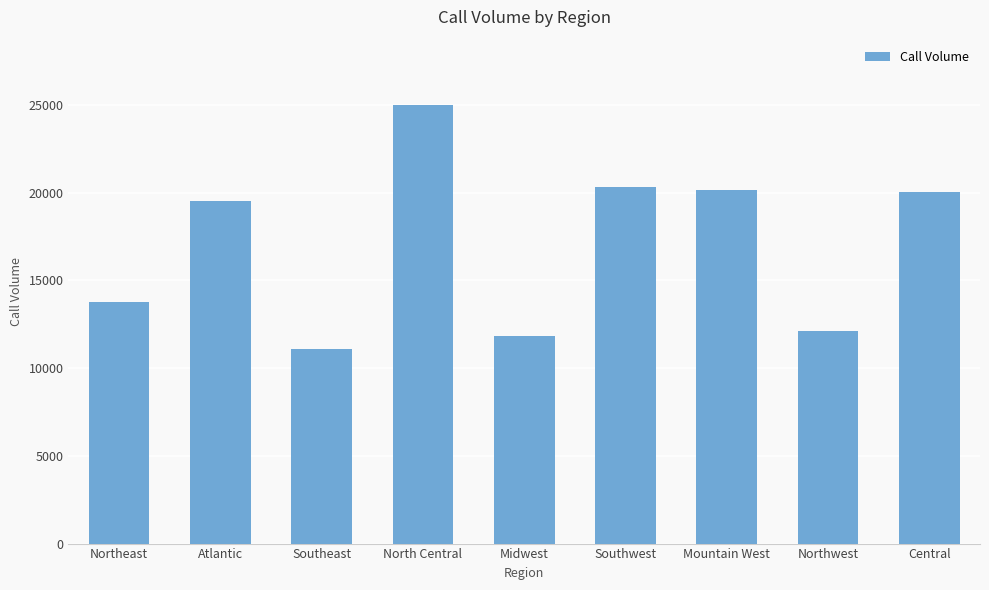

Approximately how many times larger is the value at Northeast compared to Central?

0.7